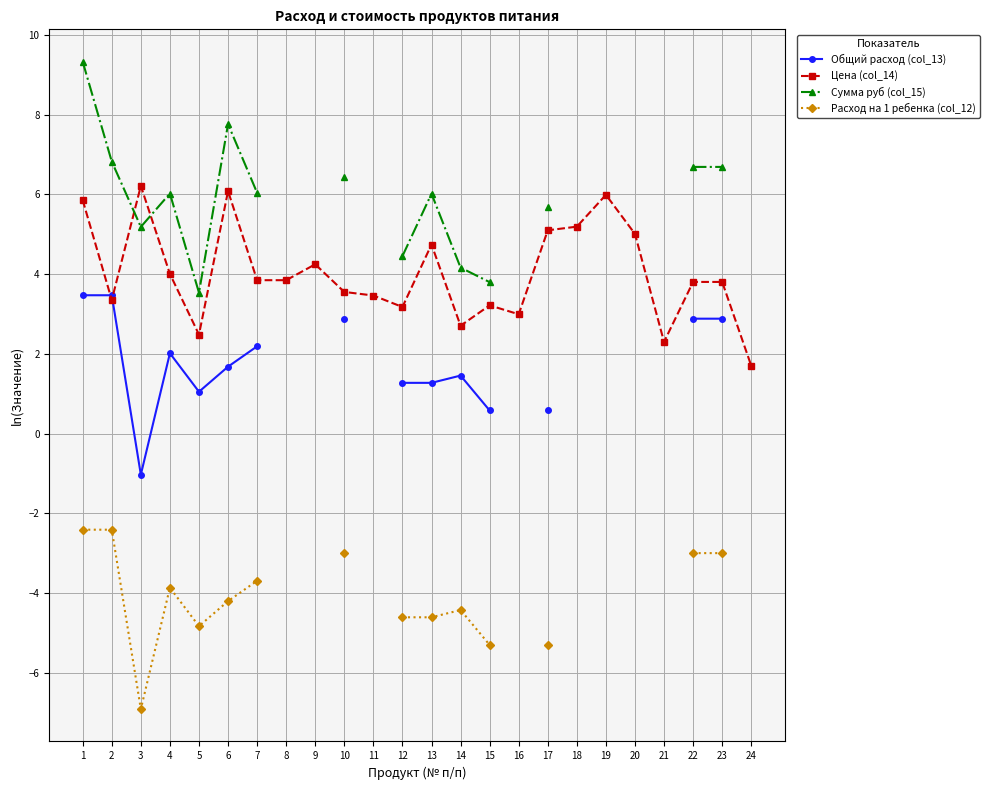

At which category does Общий расход (col_13) reach its first local peak?

4